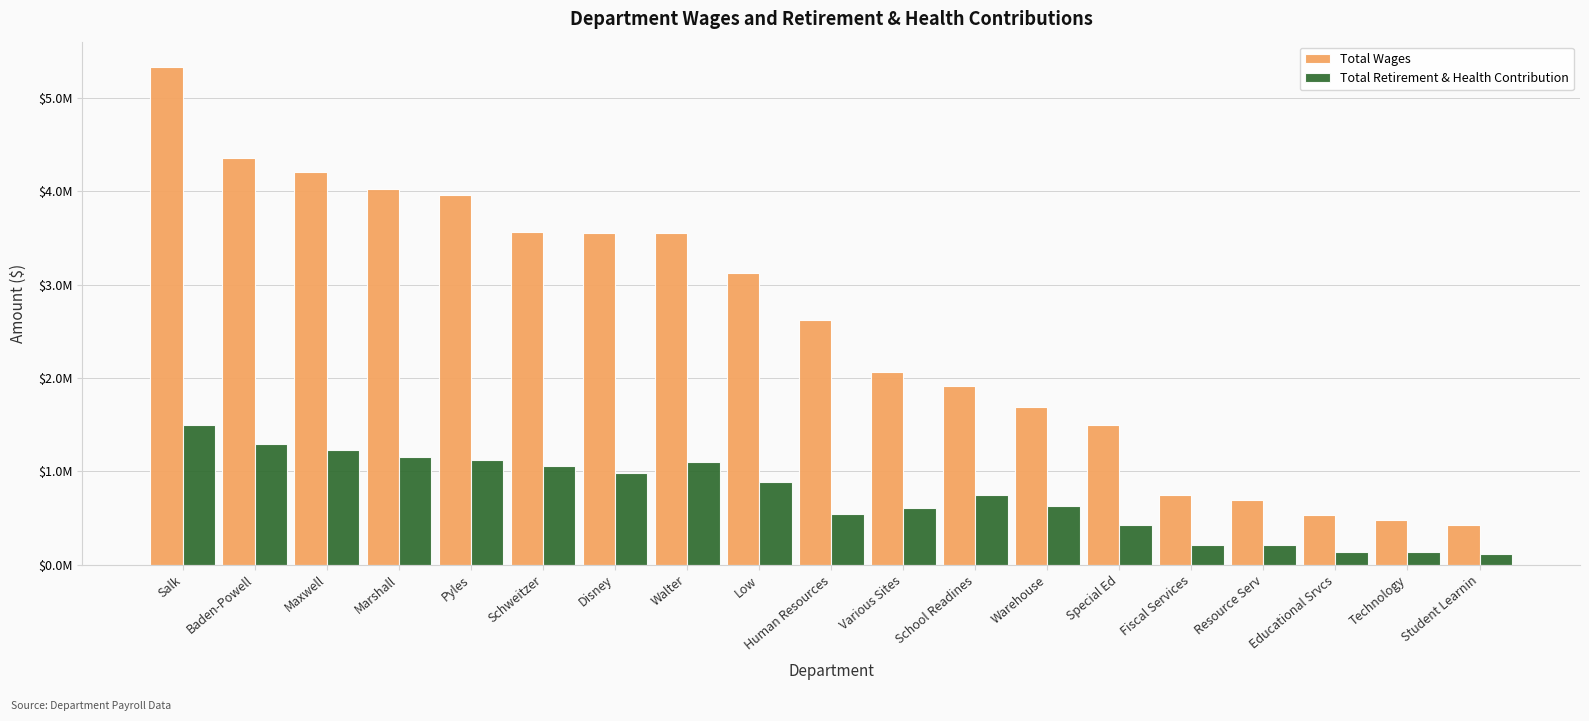

At which label is Total Retirement & Health Contribution closest to 803424?

School Readines